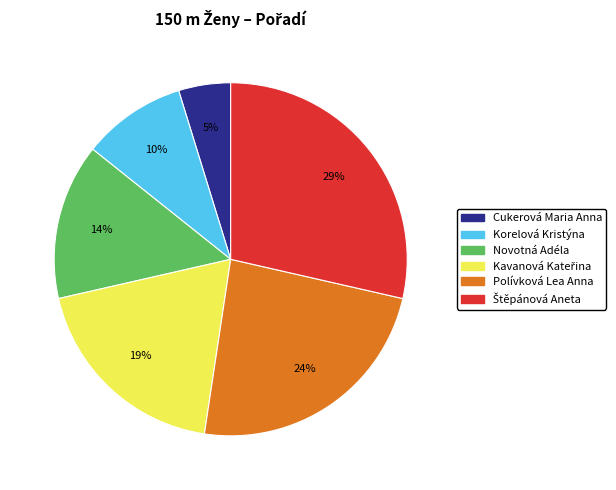

Combined, do Cukerová Maria Anna and Novotná Adéla account for over 50%?

No